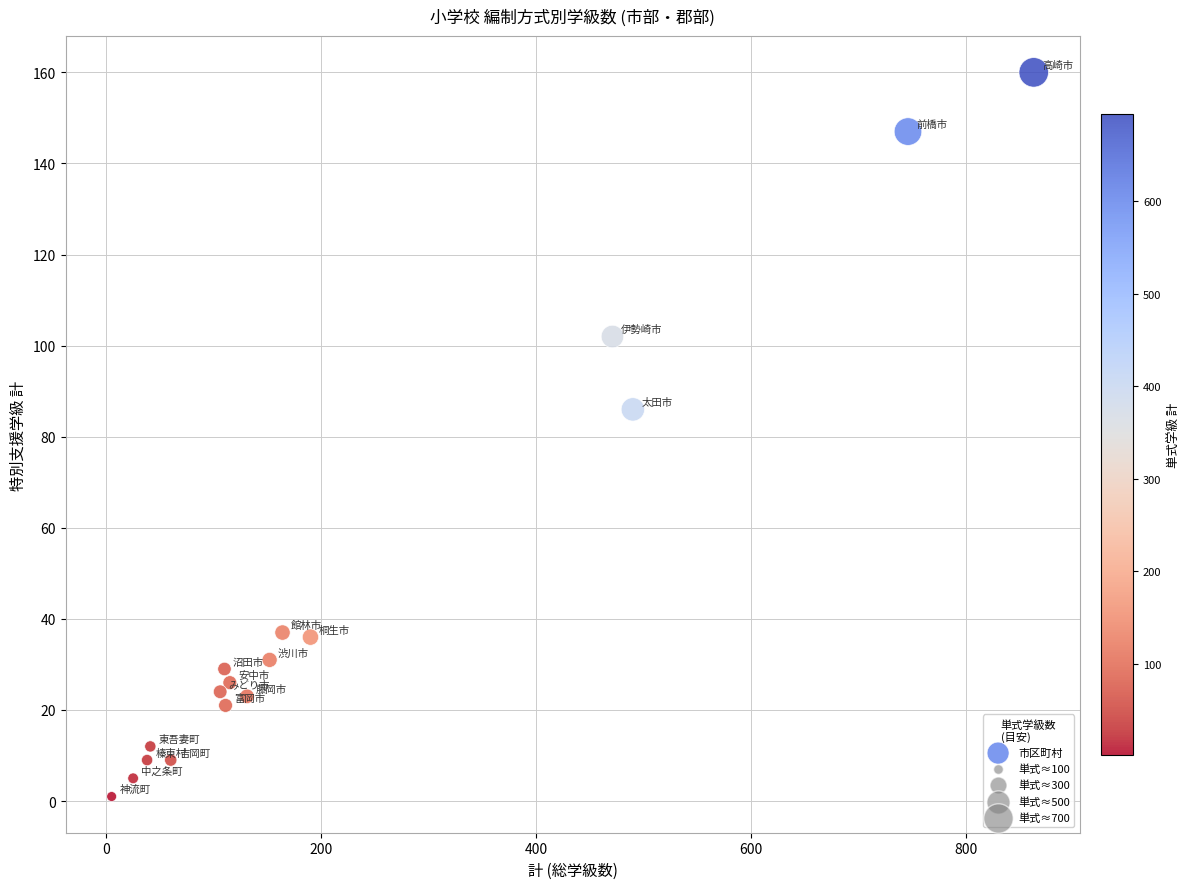

What Y value in the scatter plot is closest to 80?

86